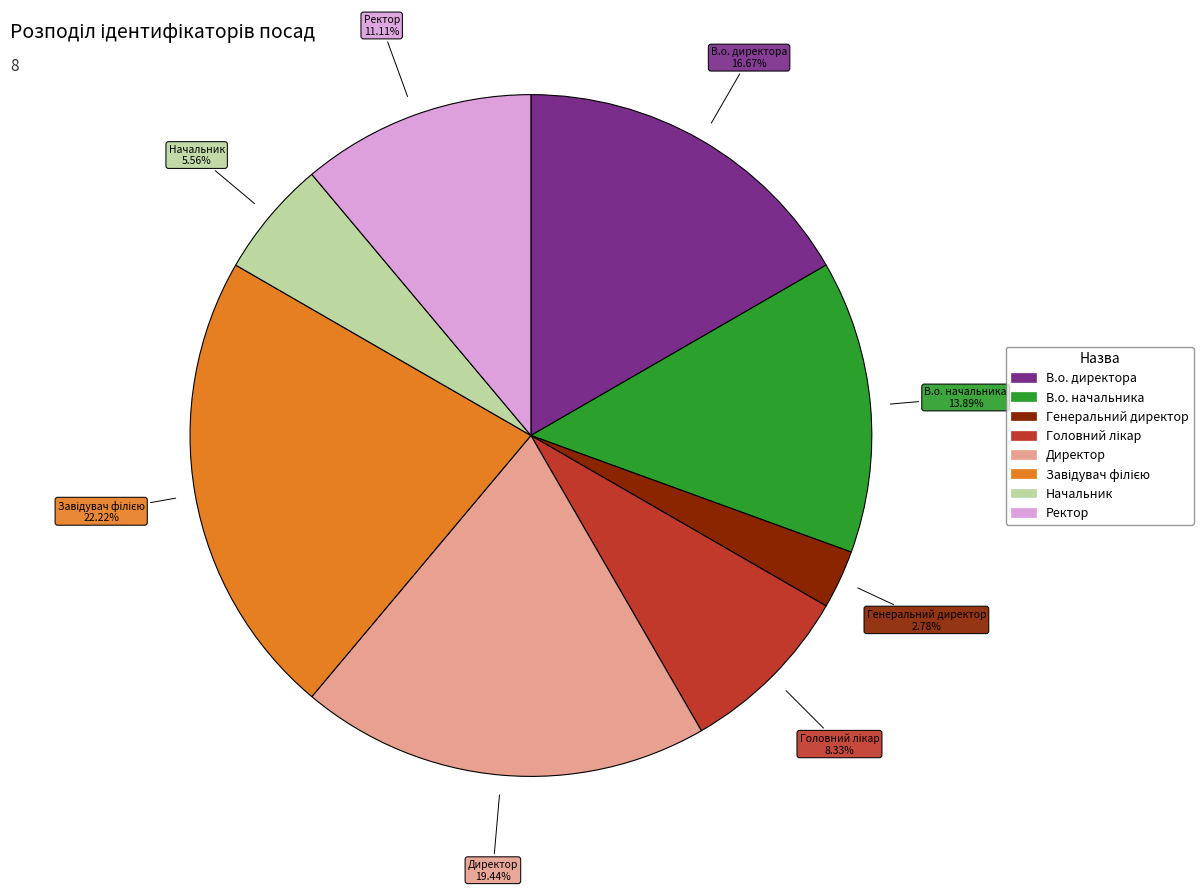

Which has a higher value, Директор or Начальник?

Директор